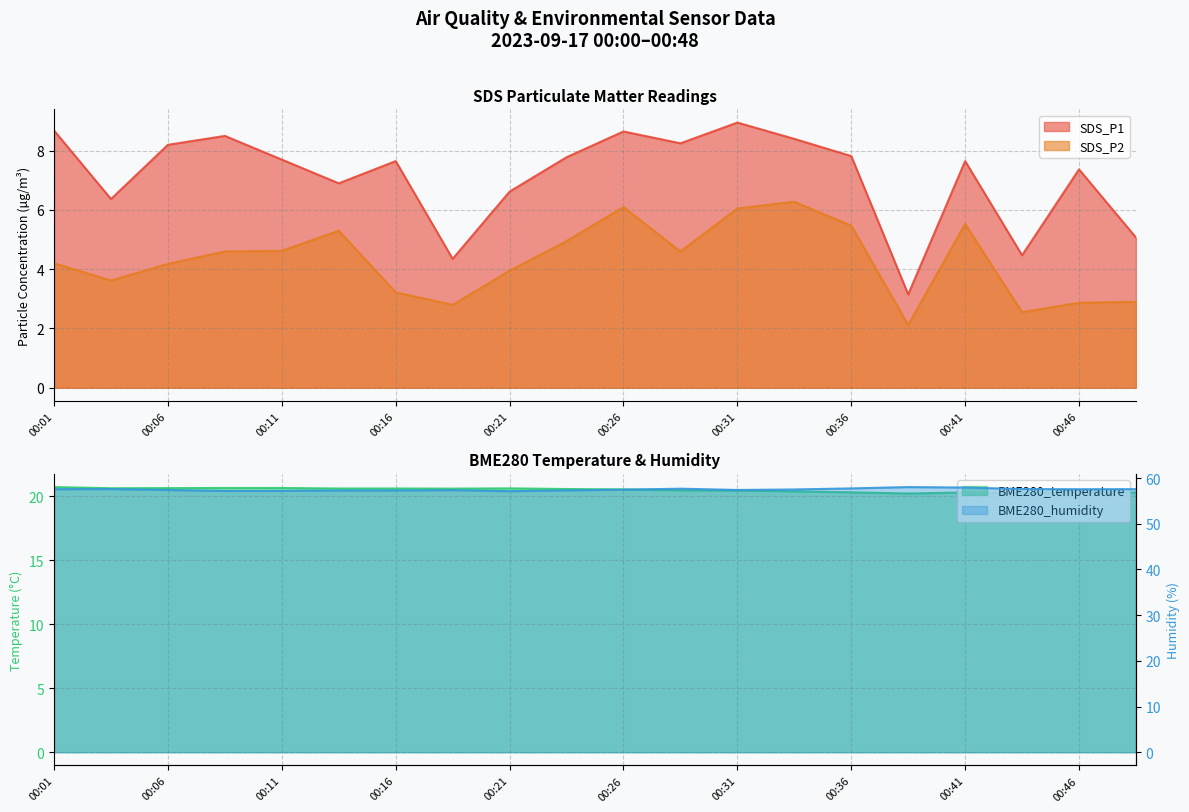

How many interior local peaks does the BME280_temperature series have?

3